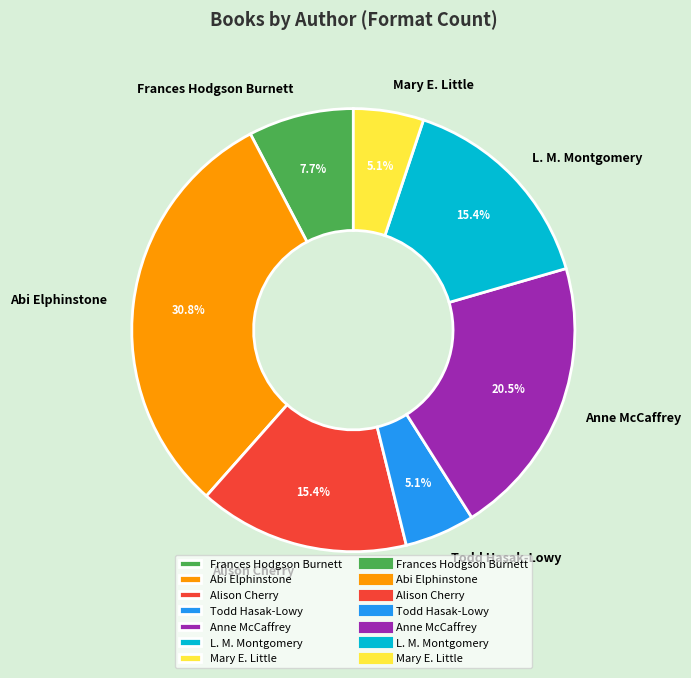

Is there a majority slice in this chart?

No